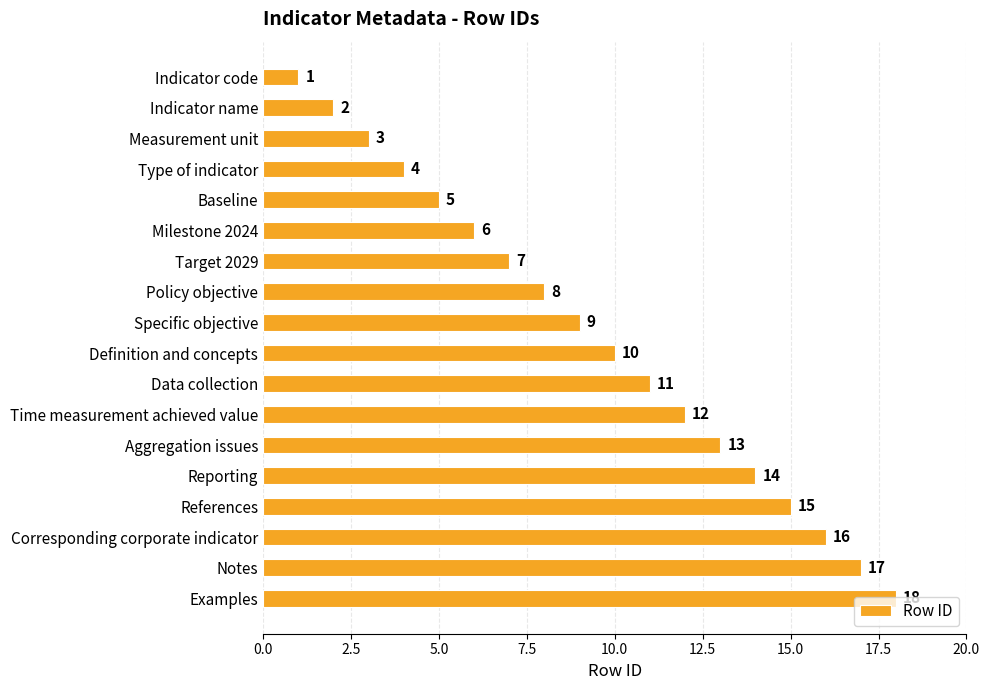

List the labels in order of value, largest first.

Examples, Notes, Corresponding corporate indicator, References, Reporting, Aggregation issues, Time measurement achieved value, Data collection, Definition and concepts, Specific objective, Policy objective, Target 2029, Milestone 2024, Baseline, Type of indicator, Measurement unit, Indicator name, Indicator code